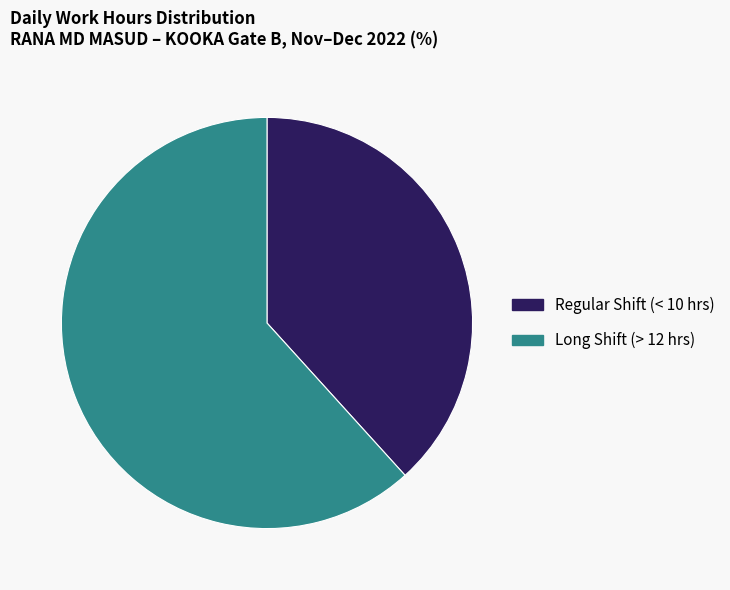

Count the number of slices in the pie.

2